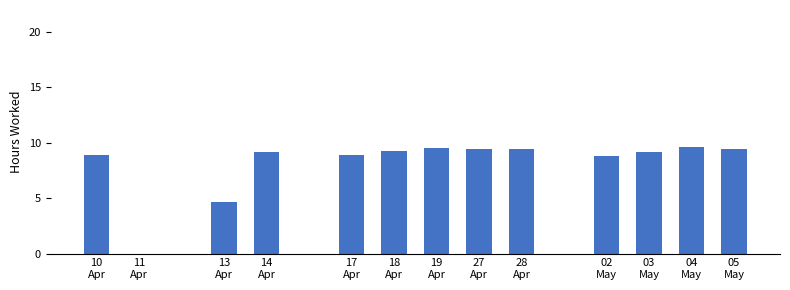

What is the sum of all values?

106.3